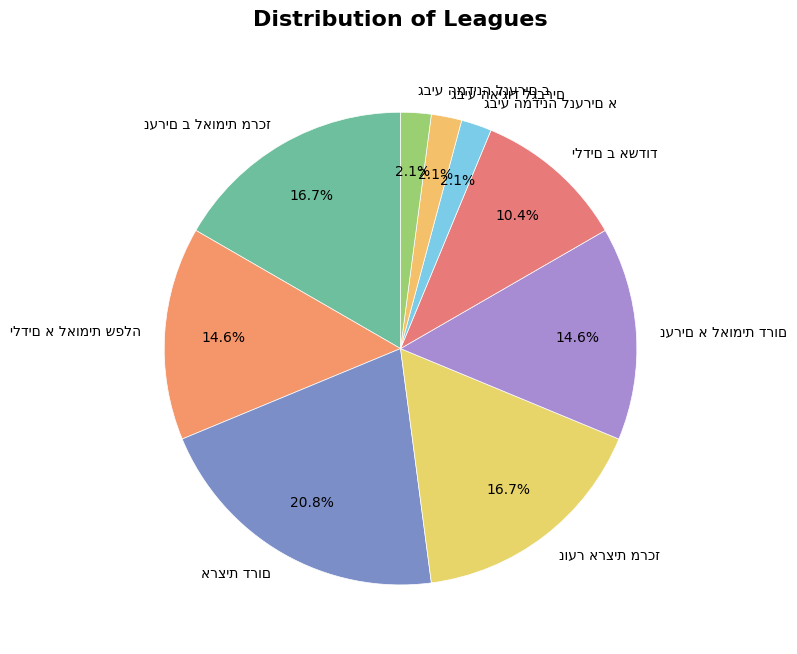

Is there any slice that represents more than half of the pie?

No